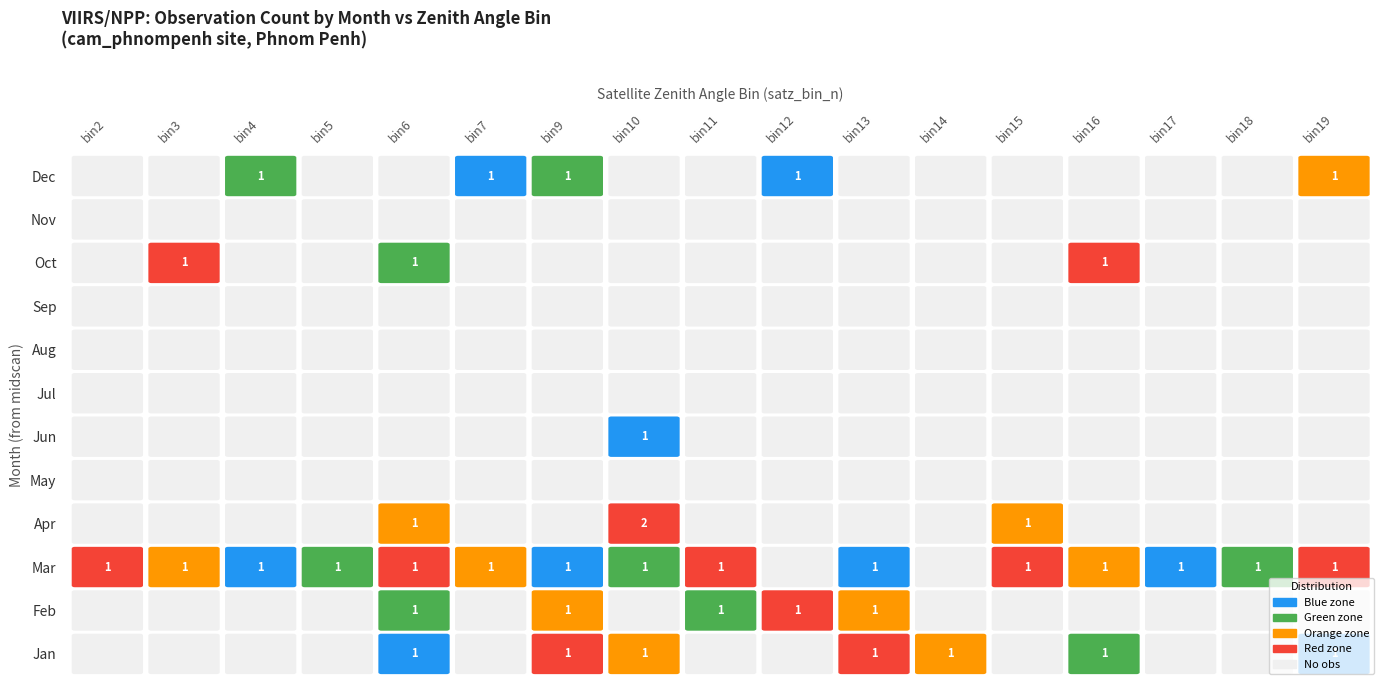

The value of satz_bin_n=2 at 7 is -1. True or false?

False